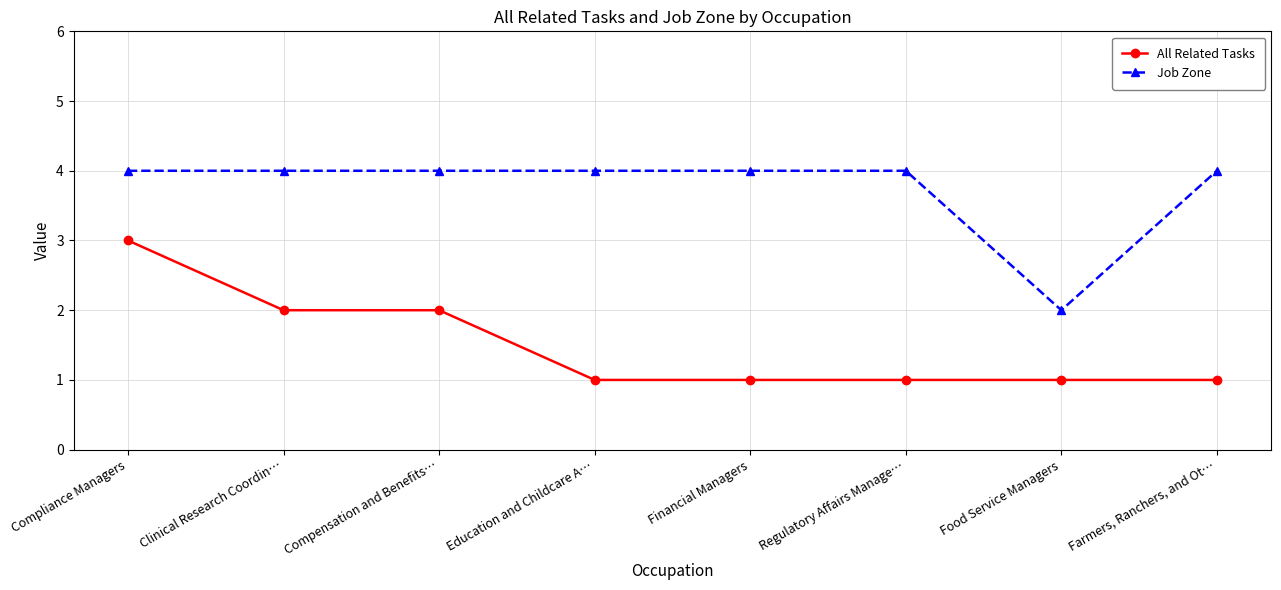

Rank the series by their average value, from lowest to highest.

All Related Tasks, Job Zone